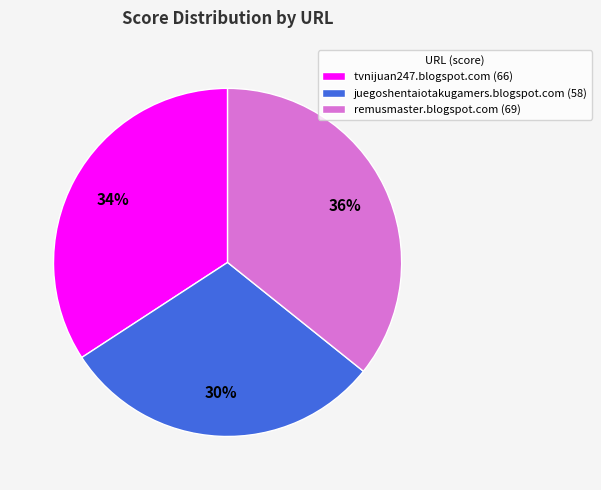

What is the ratio of the value at tvnijuan247.blogspot.com (66) to the value at juegoshentaiotakugamers.blogspot.com (58)?

1.1